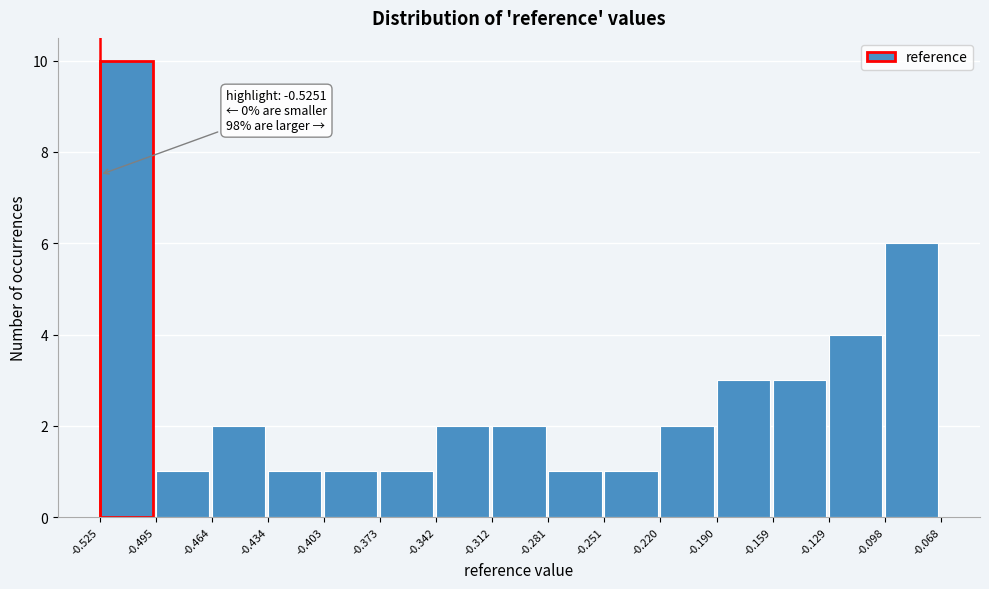

Over which range of the x-axis is the bar tallest?

-0.525 to -0.495